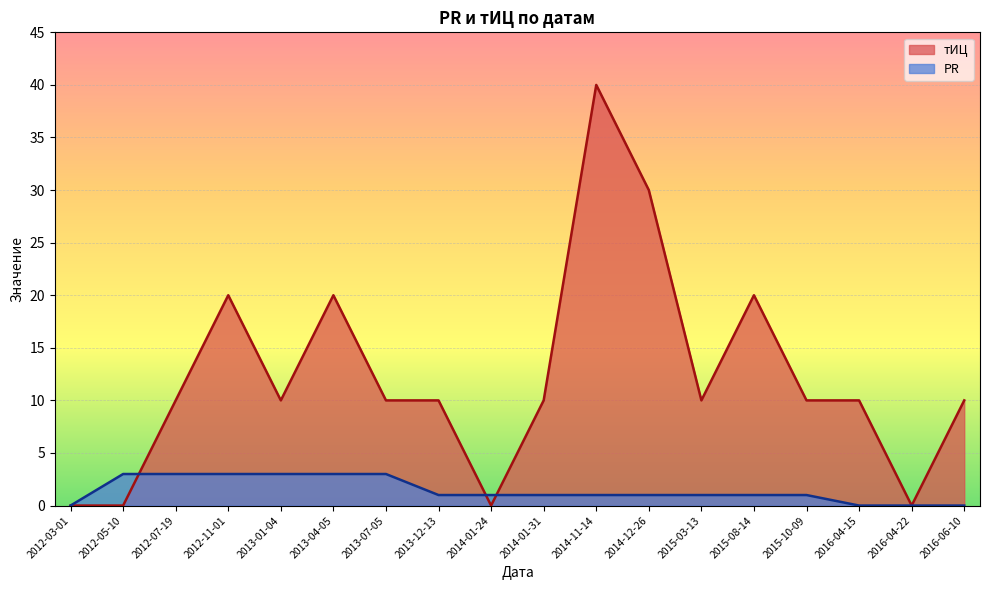

List the series in order of their overall mean, lowest first.

PR, тИЦ